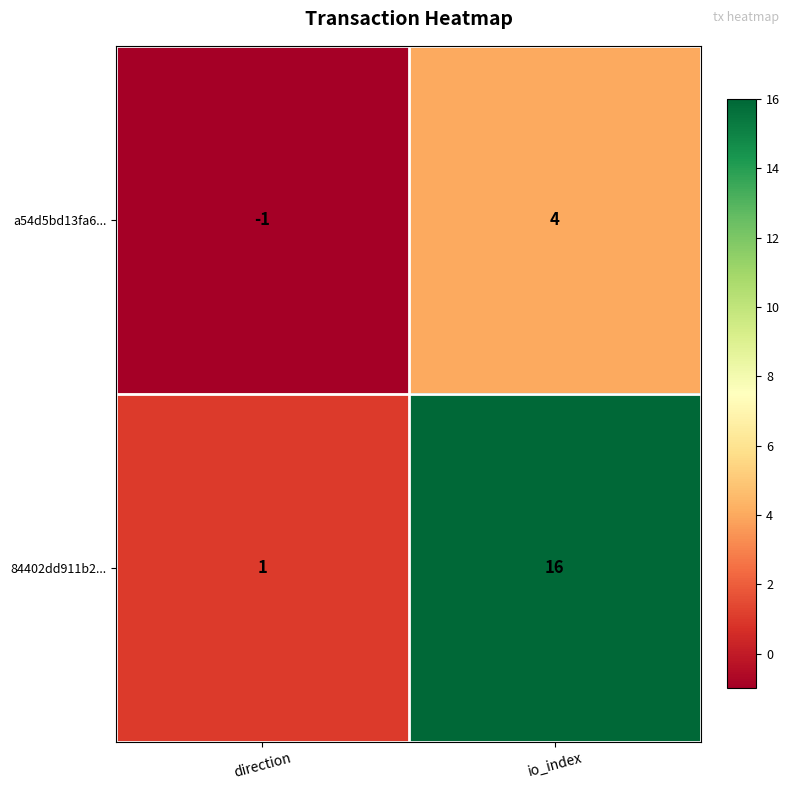

Reading left to right, transcribe all the data shown in this chart.

a54d5bd13fa6...: direction=-1	io_index=4
84402dd911b2...: direction=1	io_index=16